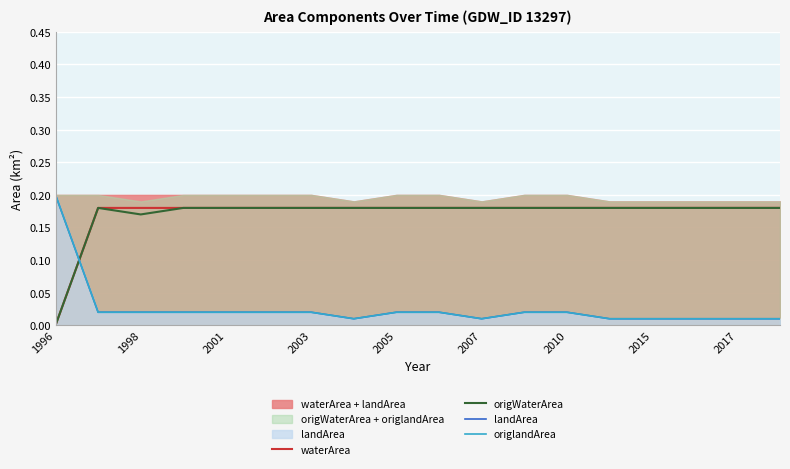

What is the sum of the origWaterArea values at 9 and 2005?

0.4